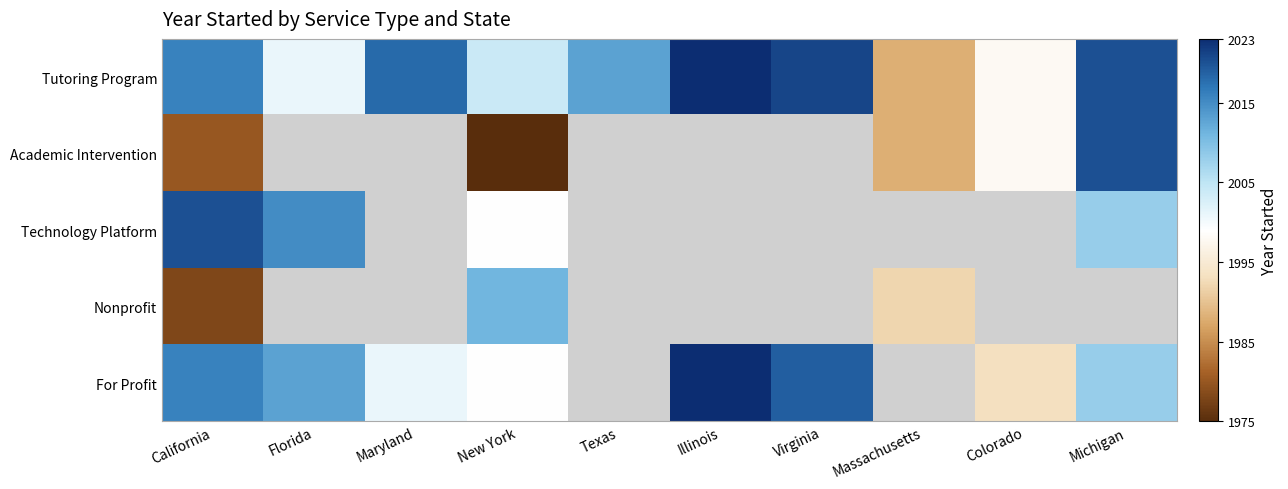

True or false: Academic Intervention has a value of 1975.0 at New York.

True